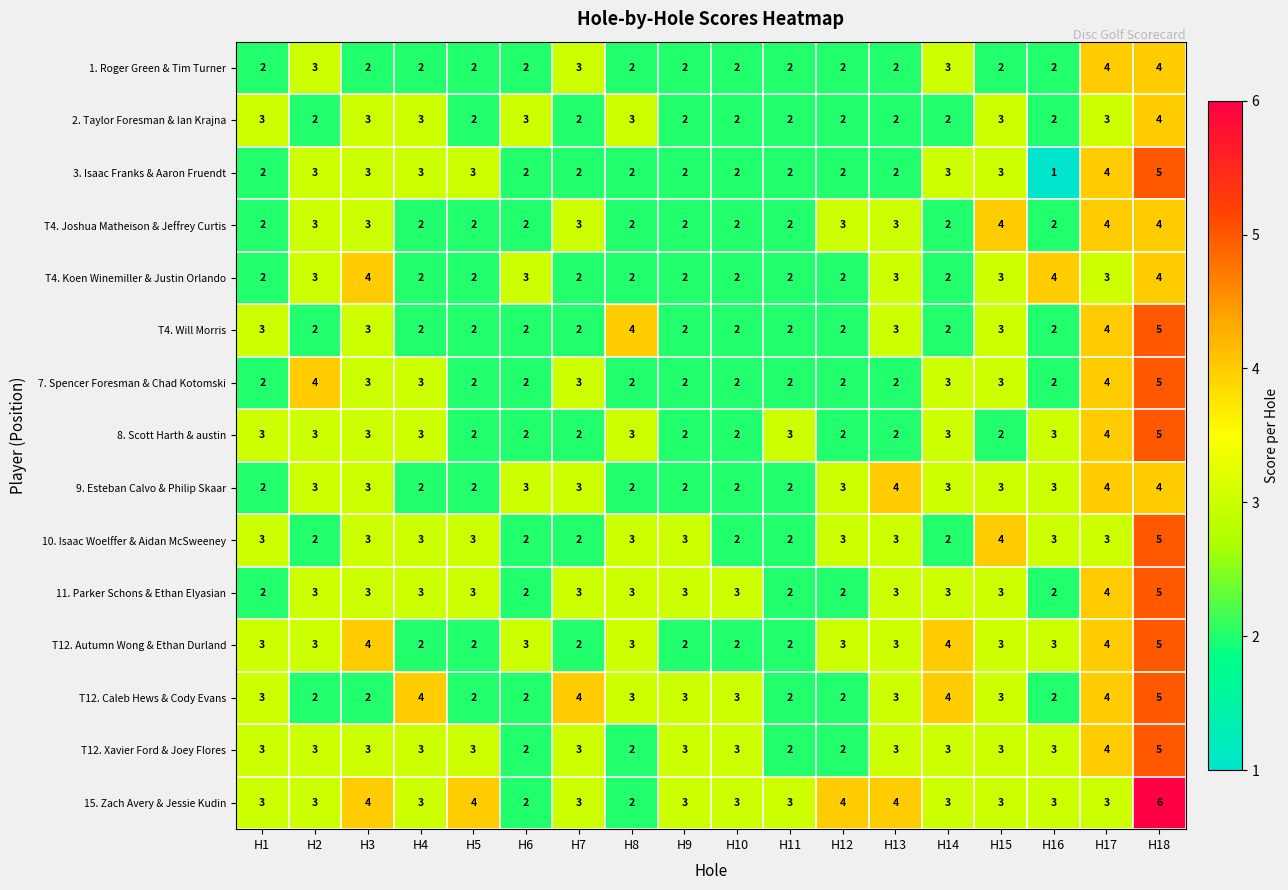

What value does the 2. Taylor Foresman & Ian Krajna series have at H18?

4